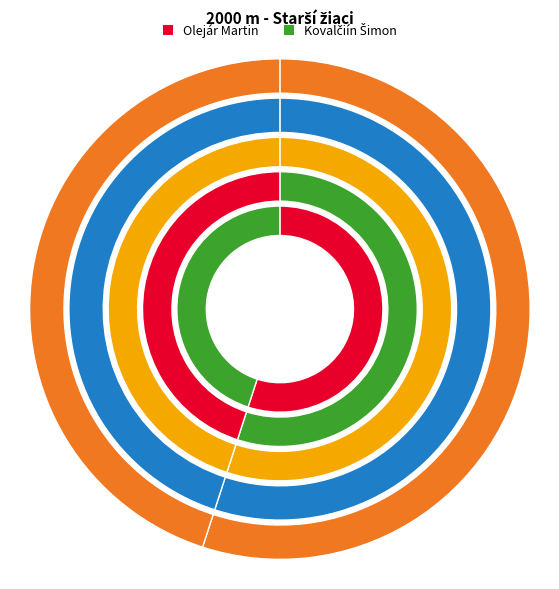

Rank the categories by value from lowest to highest.

Kovalčiín Šimon, Olejár Martin